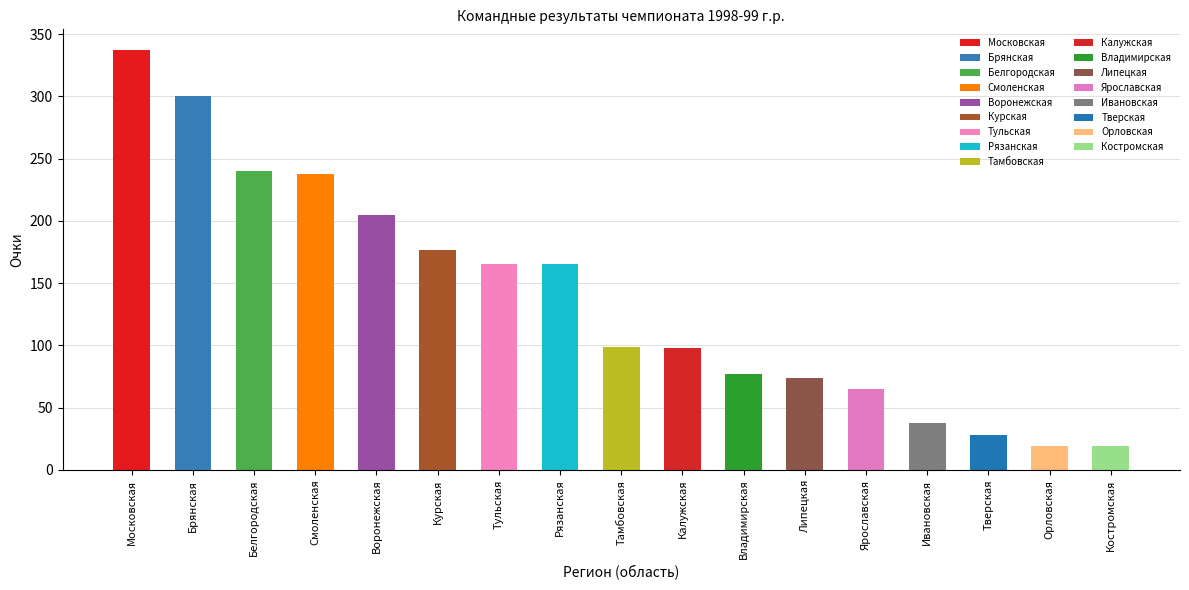

How many values are below 99?

8